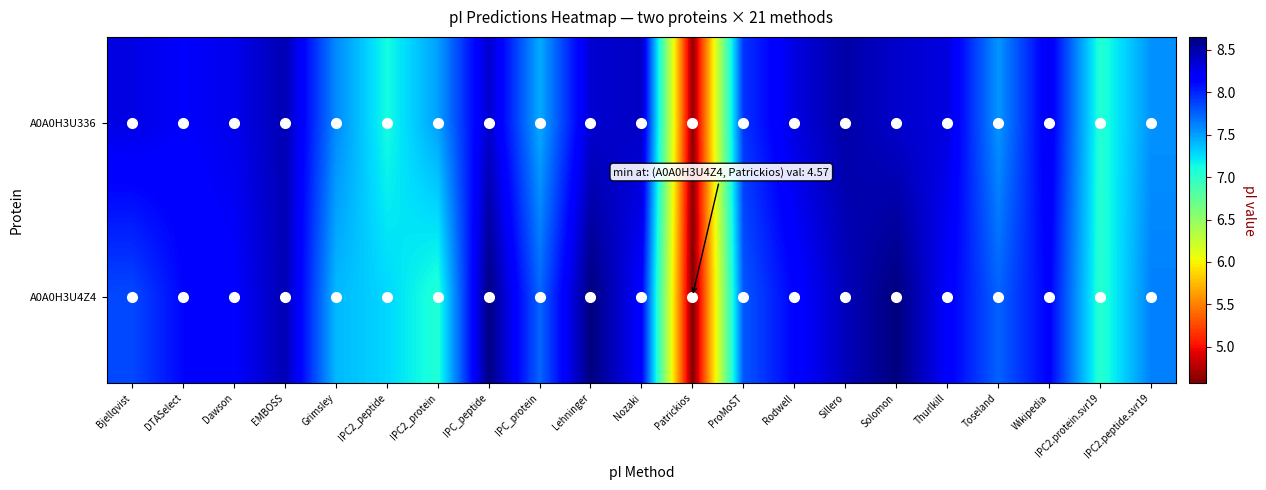

Between ProMoST and Lehninger, which is larger?

Lehninger